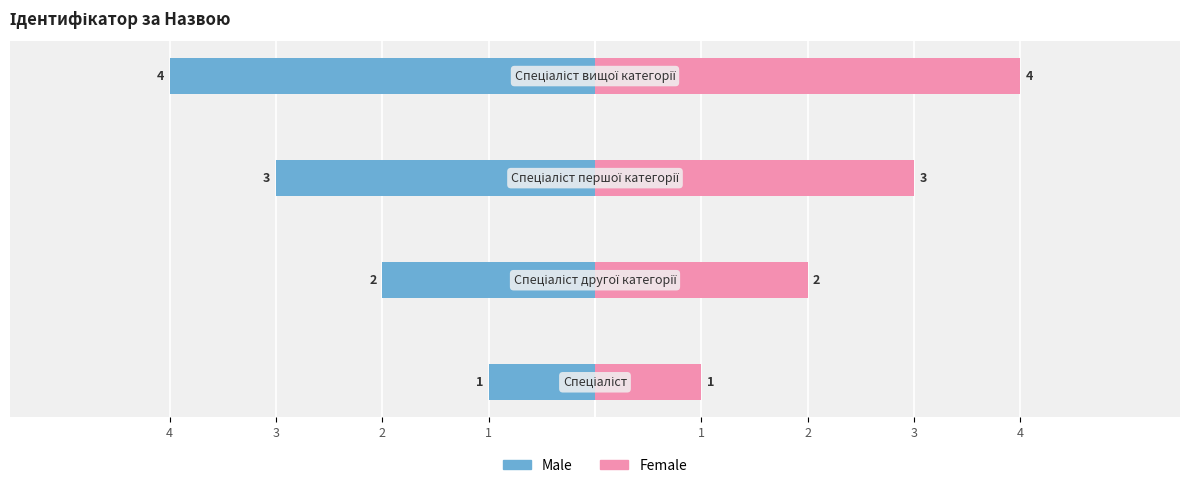

Is it true that Female equals 1 at 1?

False